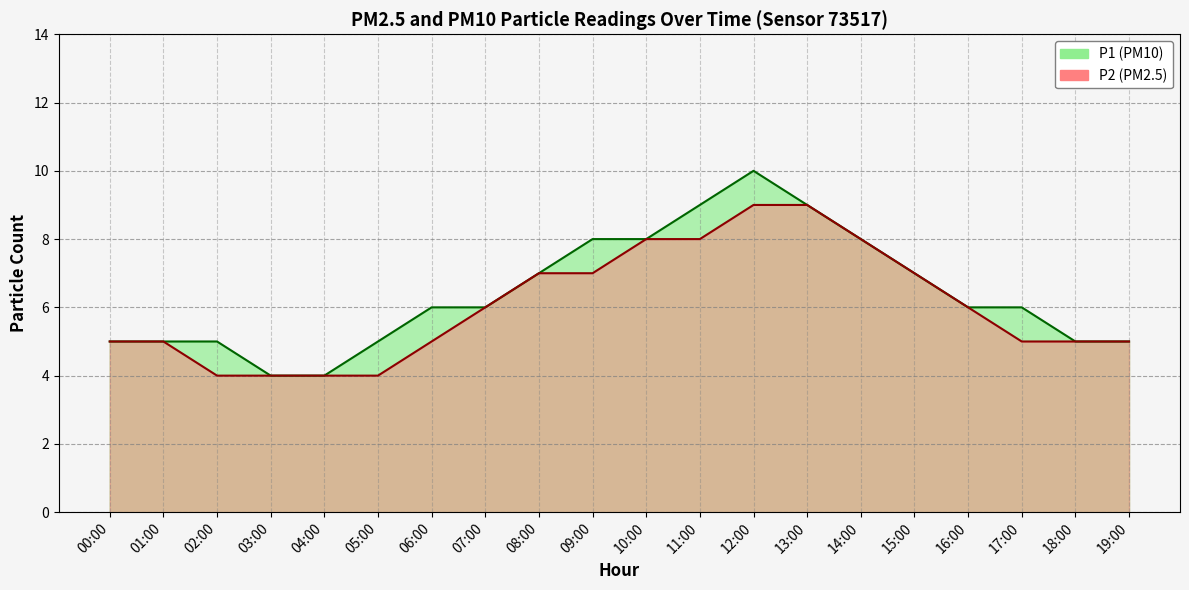

At 12:00, list the series in order from largest to smallest.

P1, P2